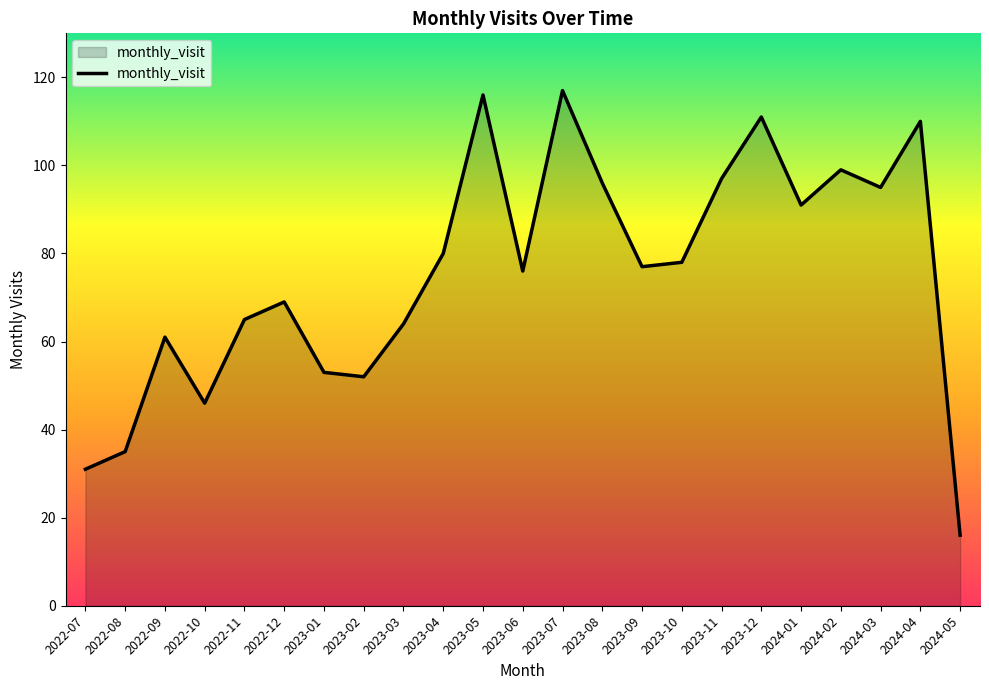

How many distinct data groups are displayed?

1